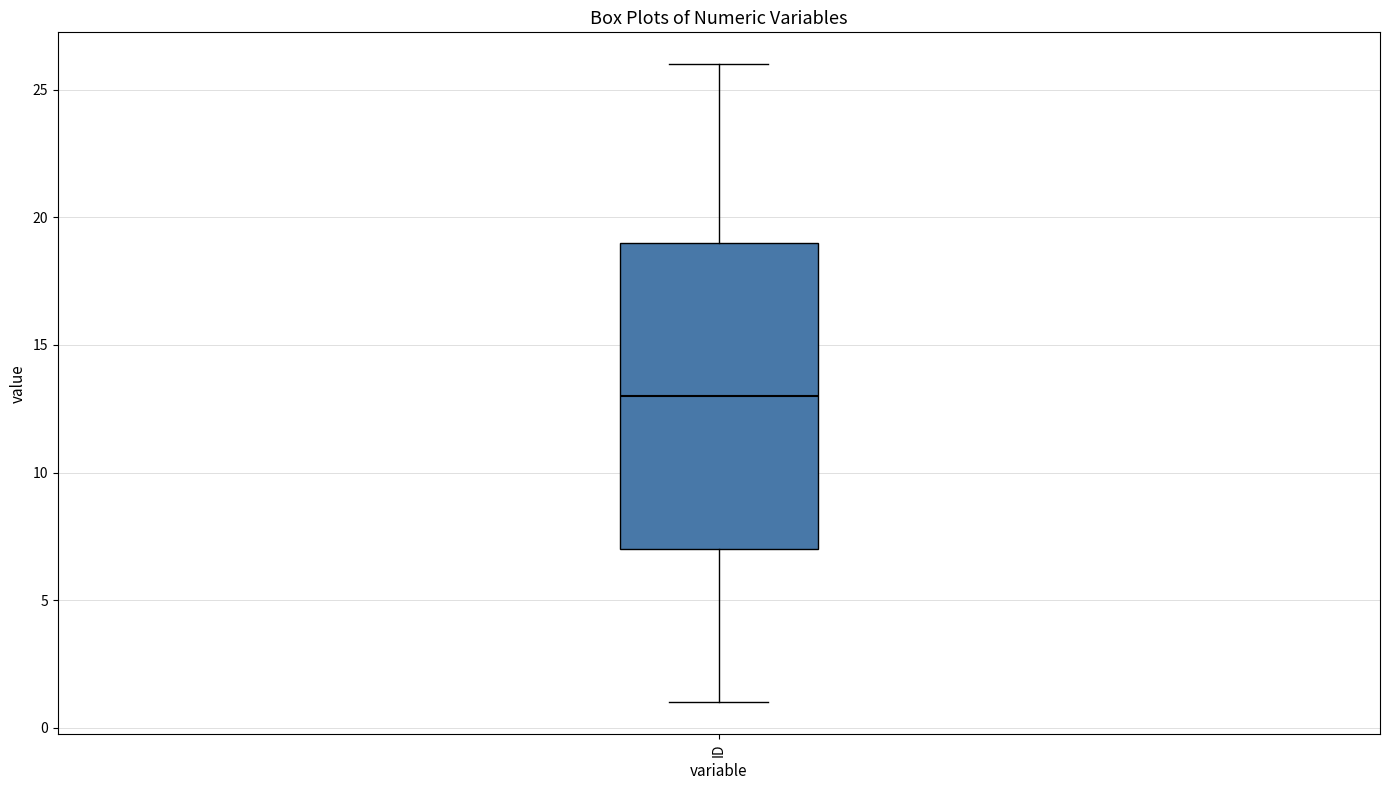

Where does the lower whisker of the box for ID end on the y-axis? The values are not printed on the chart, so give them approximately, as read against the axis.

1